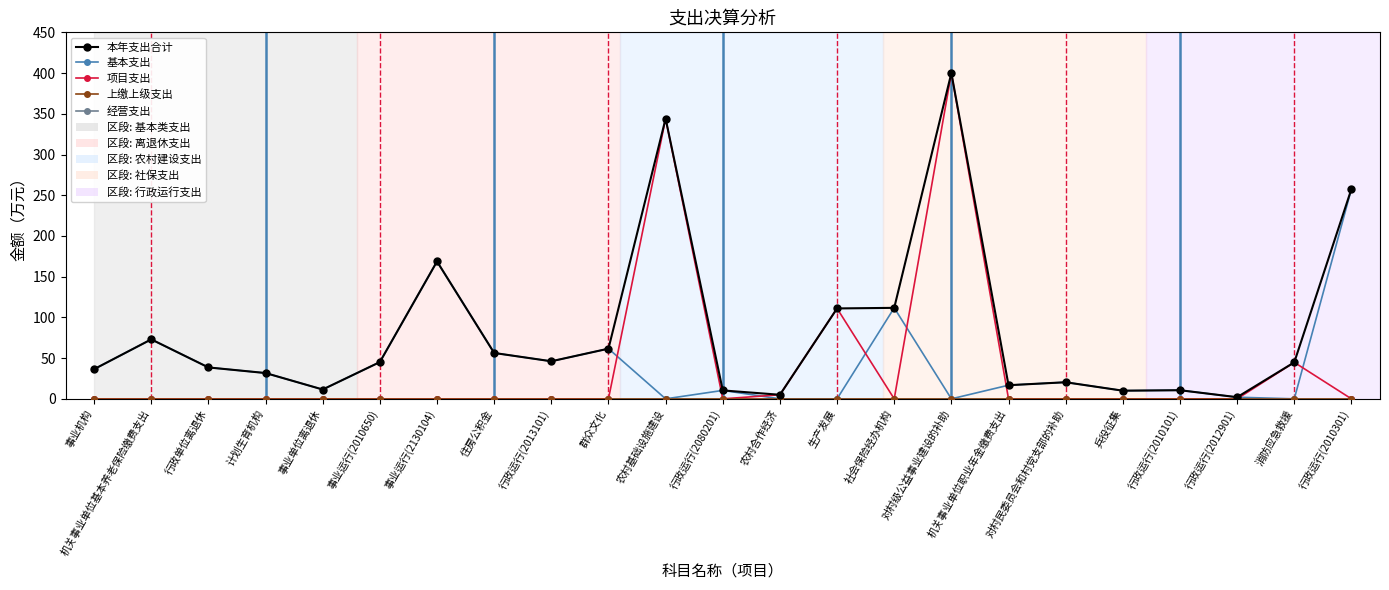

What is the highest value of the 基本支出 series?

257.6